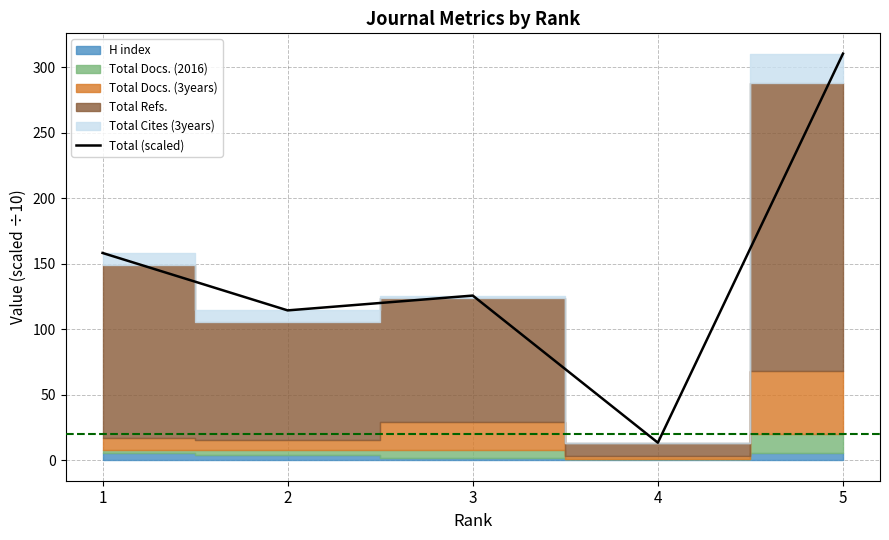

The value of Total (scaled) at 2 is 41.7. True or false?

False